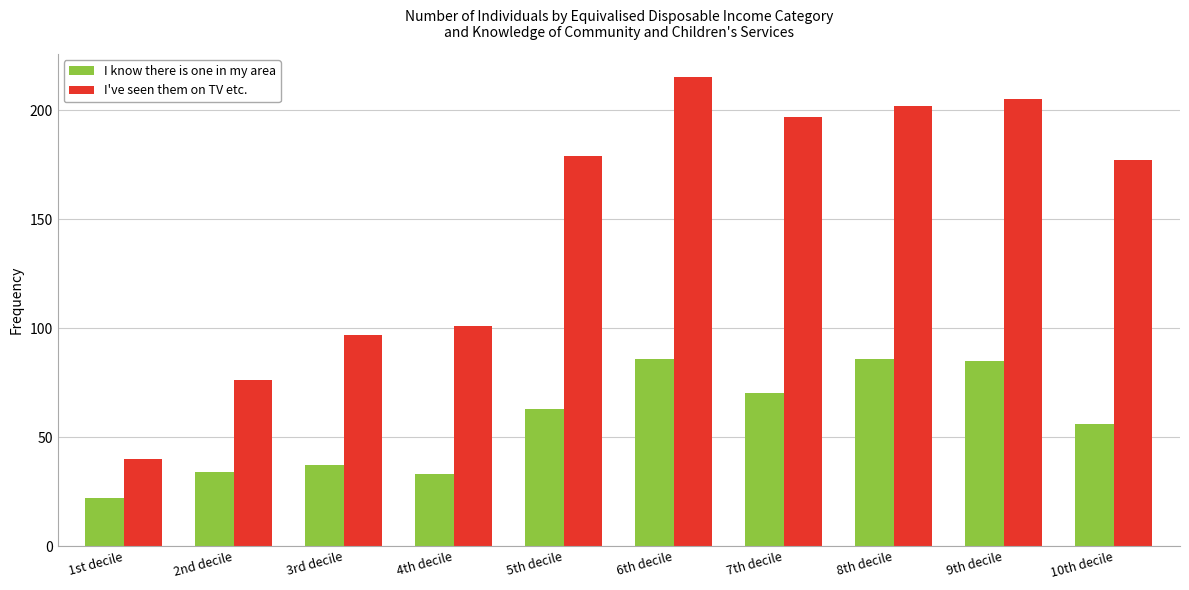

At which label is I've seen them on TV etc. closest to 127?

4th decile